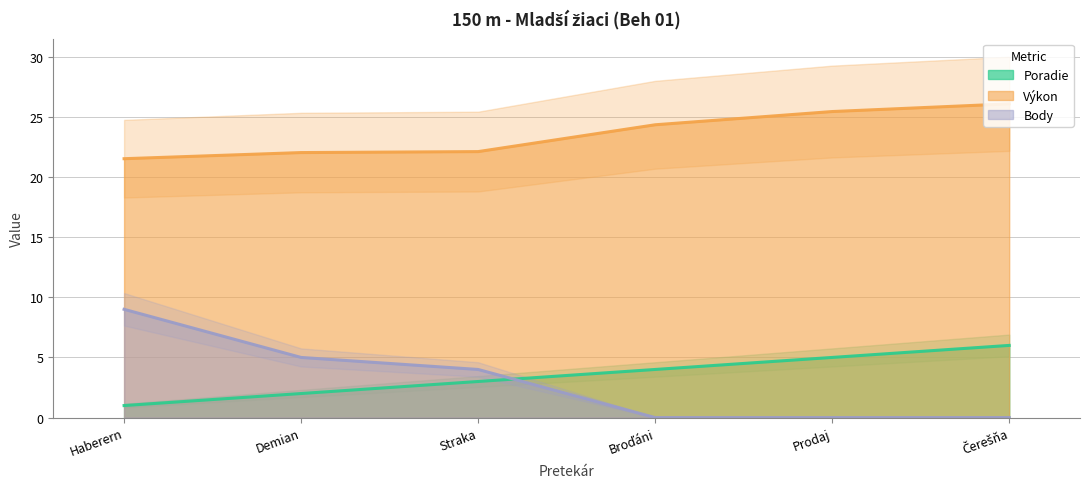

Count the number of data series in this chart.

3